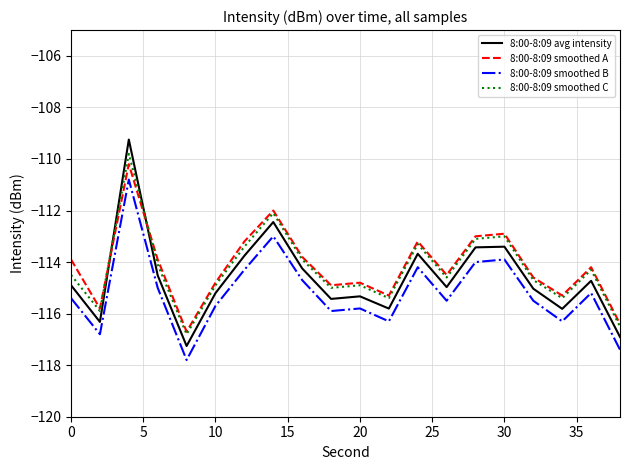

What is the difference between the second highest and minimum values in the 8:00-8:09 smoothed C series?

4.7